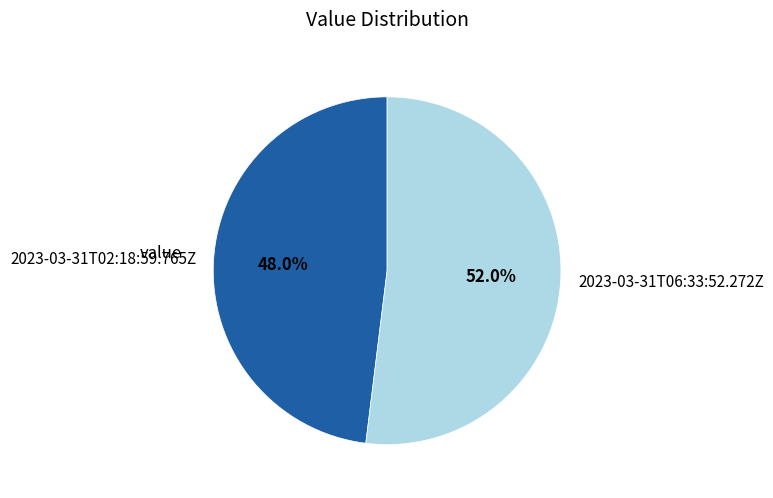

Which has a higher value, 2023-03-31T02:18:59.765Z or 2023-03-31T06:33:52.272Z?

2023-03-31T06:33:52.272Z